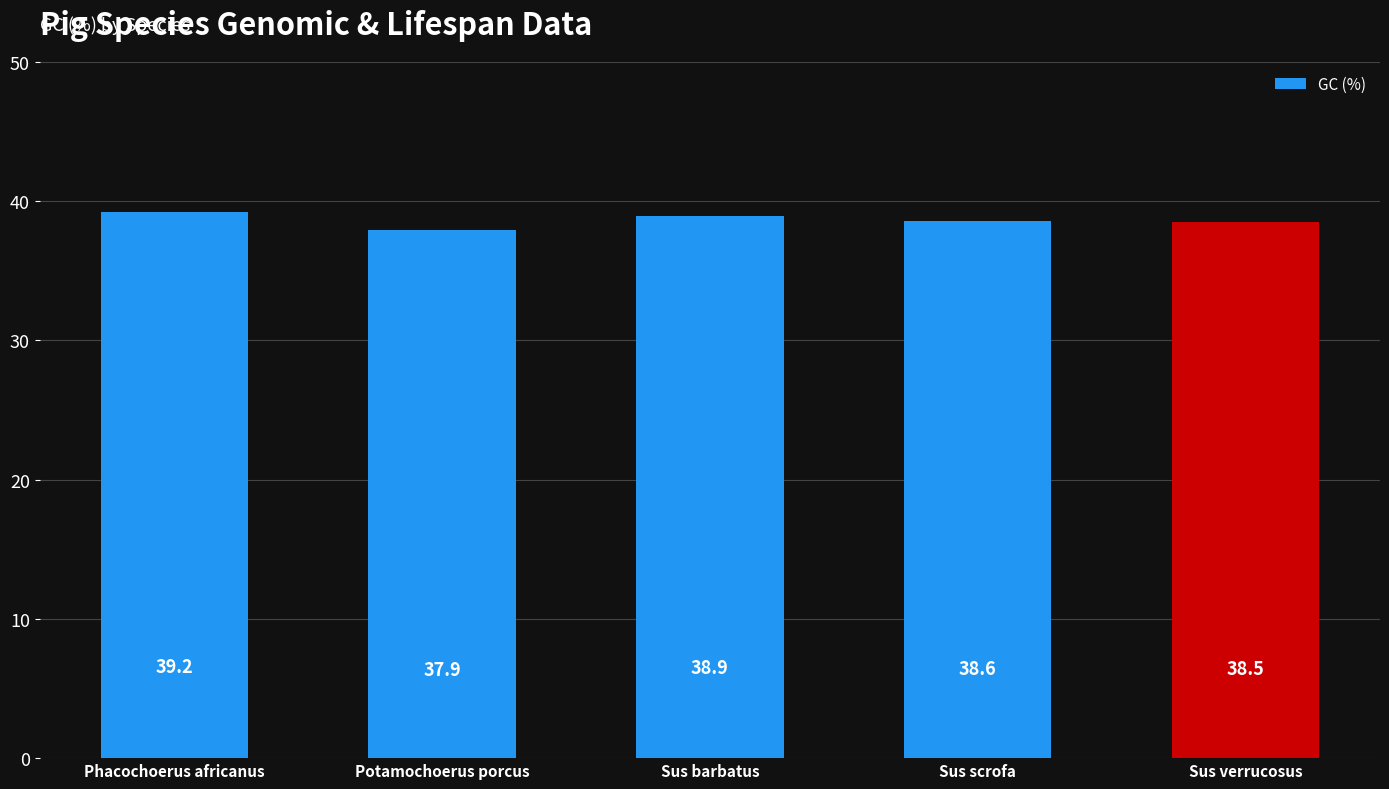

What is the maximum value shown in the chart?

39.2